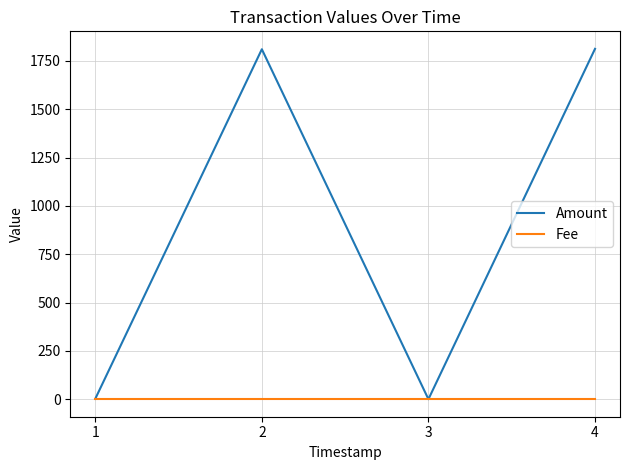

The value of Amount at 3 is 982.1. True or false?

False